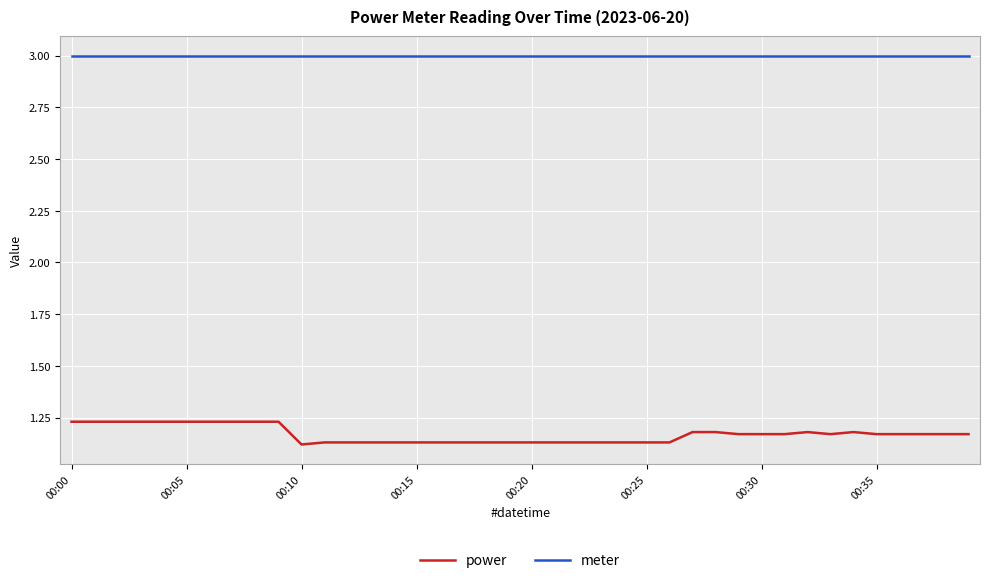

Which series has the largest total across all categories?

meter